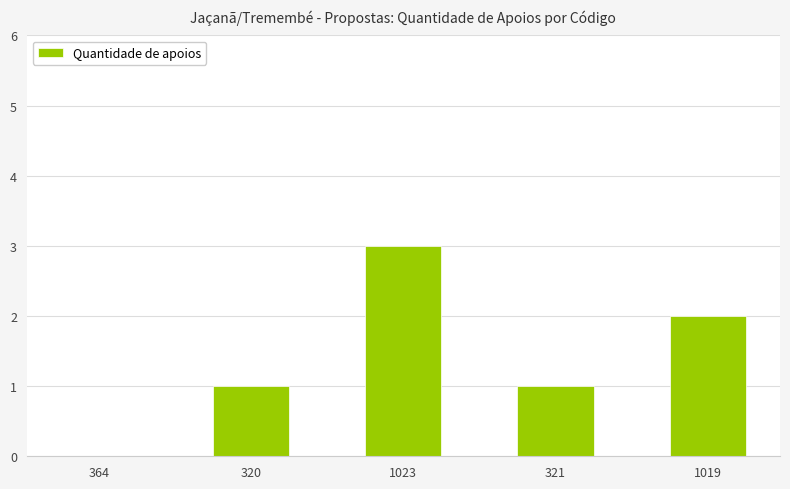

Reading left to right, list all the values displayed in this chart.

0	1	3	1	2